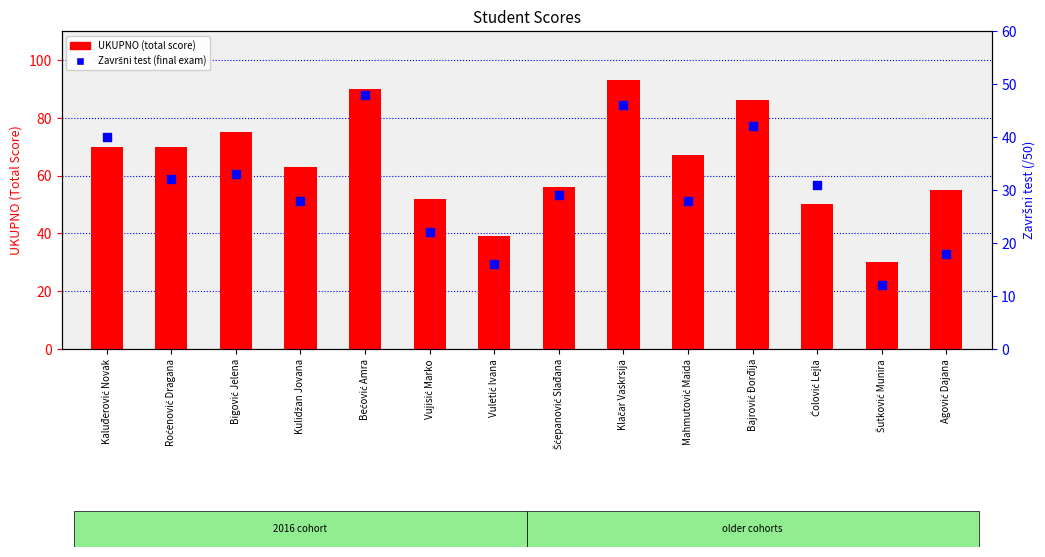

Is the value of UKUPNO at Agović Dajana greater than the value of Završni test at Mahmutović Maida?

Yes